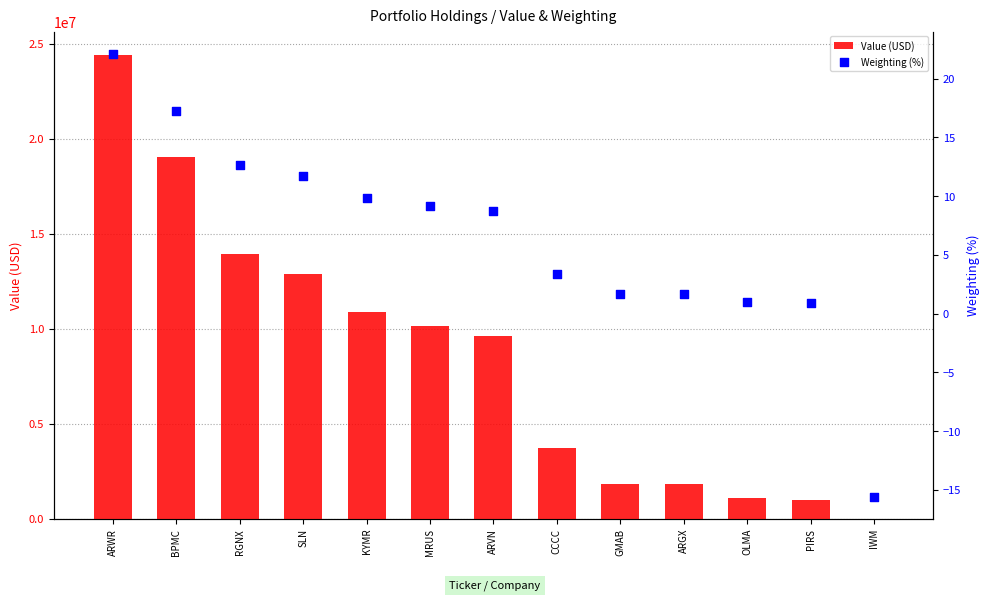

Is the value of Value (USD) at IWM greater than the value of Weighting (%) at KYMR?

No